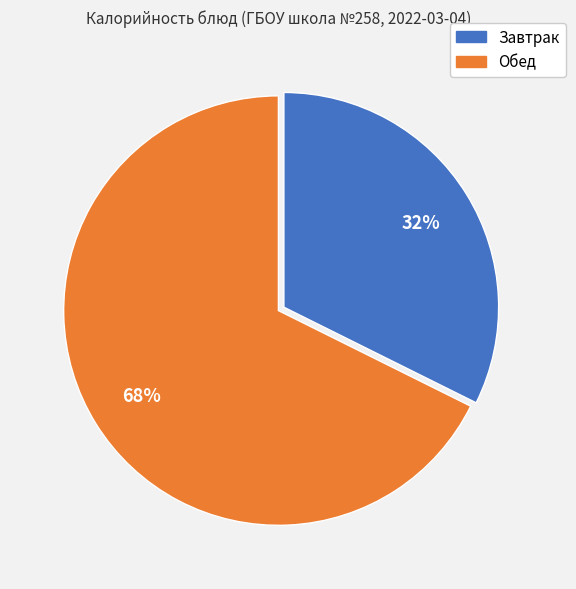

Is there any slice that represents more than half of the pie?

Yes